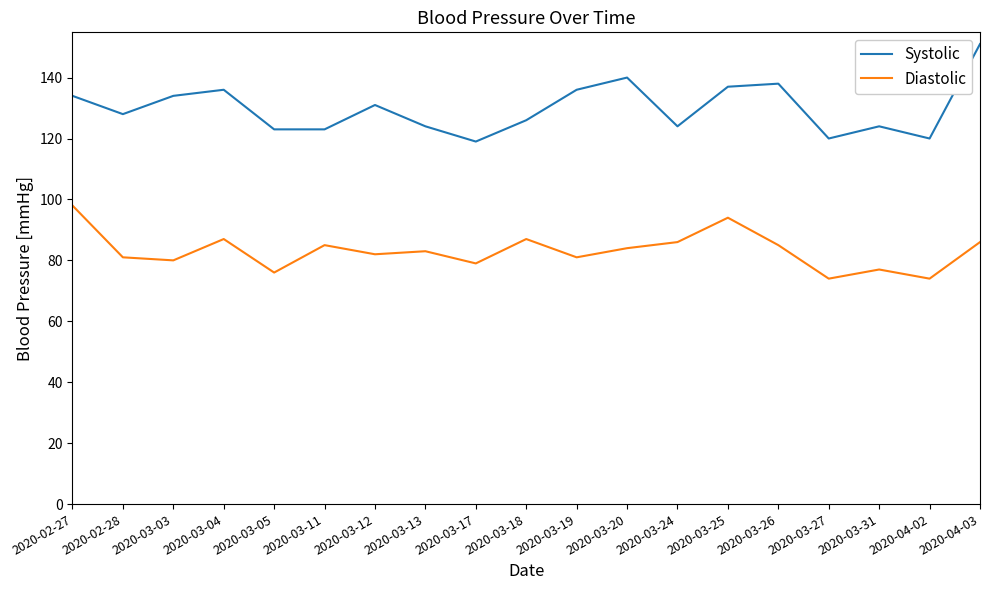

Reading left to right, extract all data points from this chart.

Systolic: 134	128	134	136	123	123	131	124	119	126	136	140	124	137	138	120	124	120	151
Diastolic: 98	81	80	87	76	85	82	83	79	87	81	84	86	94	85	74	77	74	86